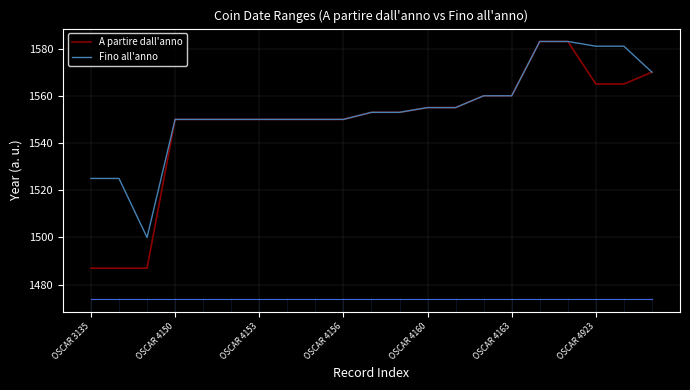

Which series has the largest total across all categories?

Fino all'anno